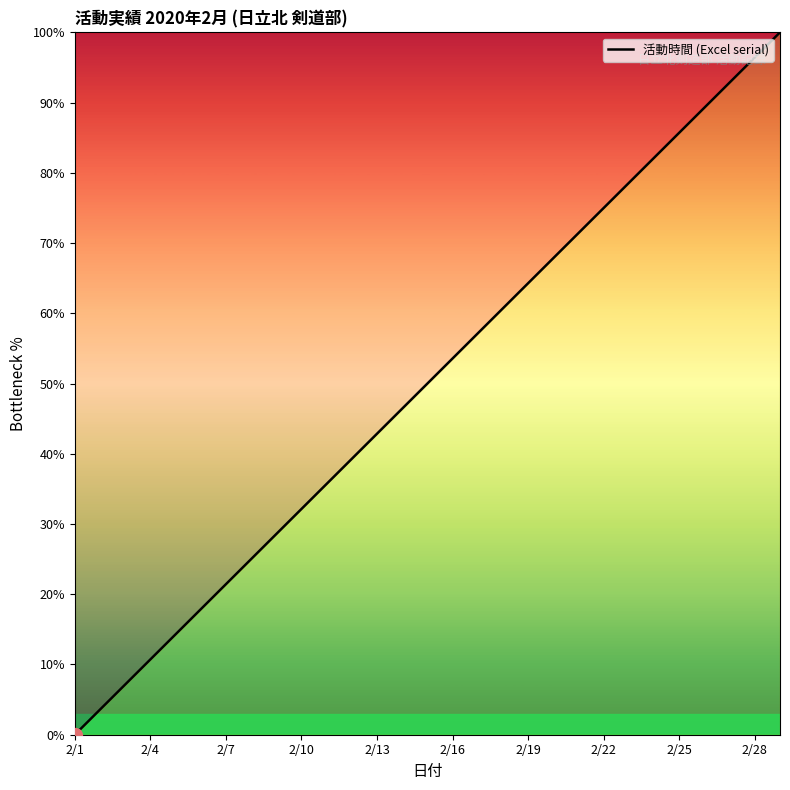

How many lines are shown in the chart?

1